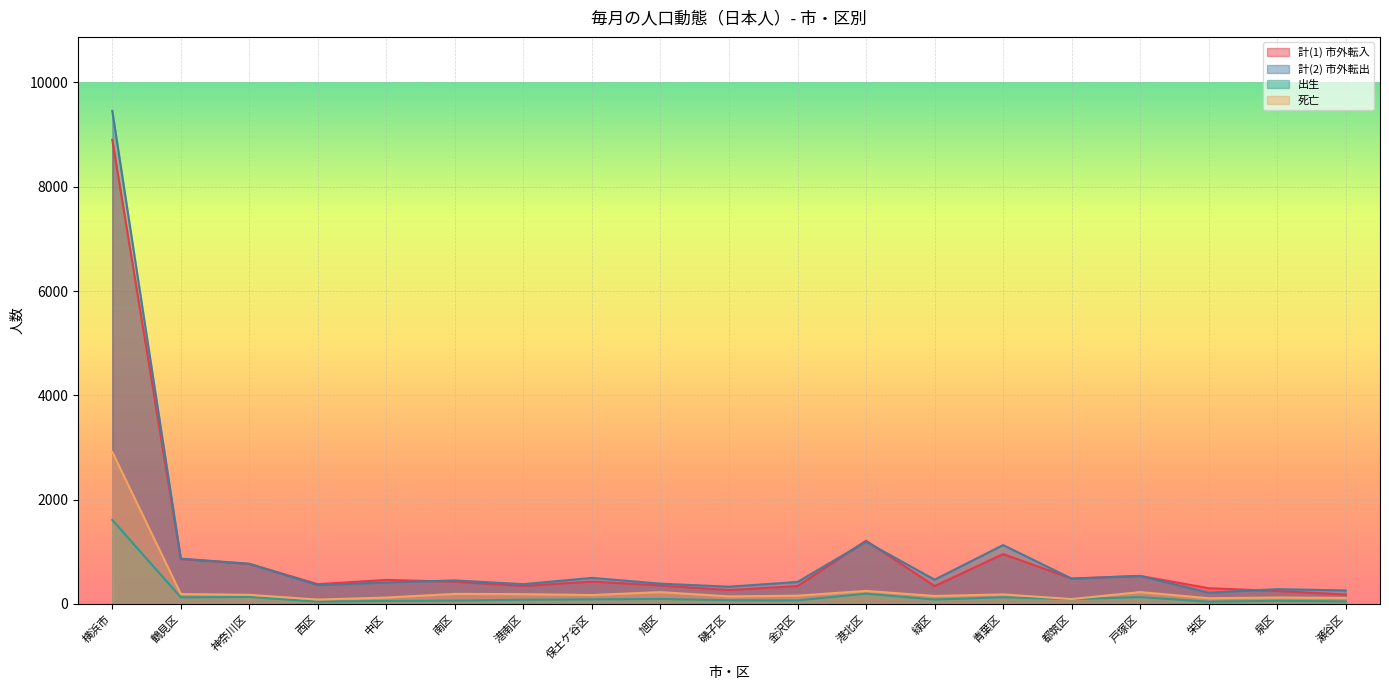

What are all the series names shown in the legend?

計(1) 市外転入, 計(2) 市外転出, 出生, 死亡